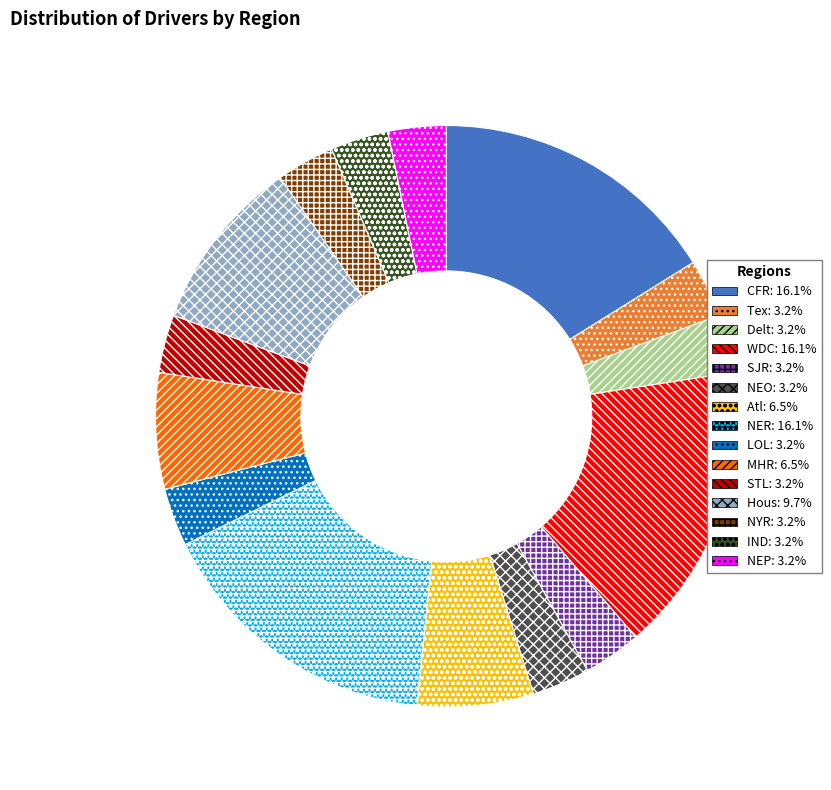

Combined, do Hous and WDC account for over 50%?

No